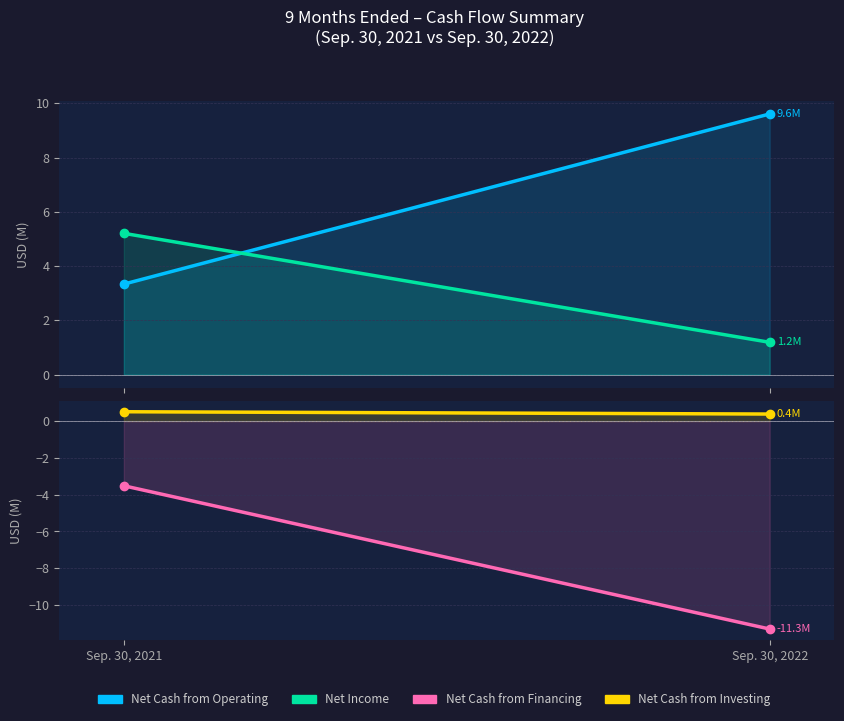

The Net Cash from Operating series shows 12.5 at Sep. 30, 2022. True or false?

False